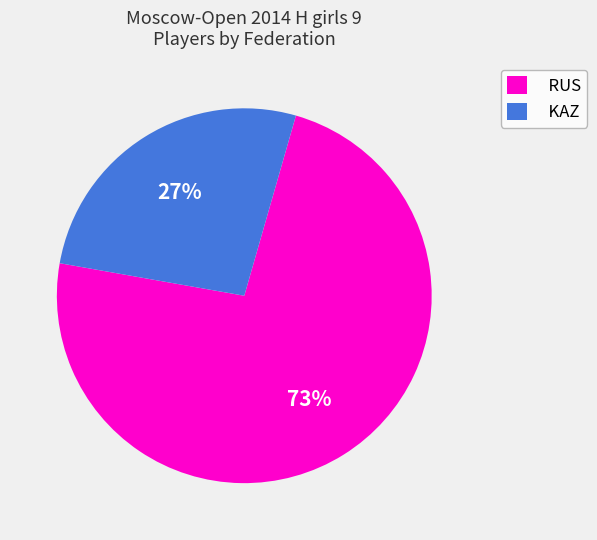

To the nearest percent, what is the combined percentage of RUS and KAZ?

100%